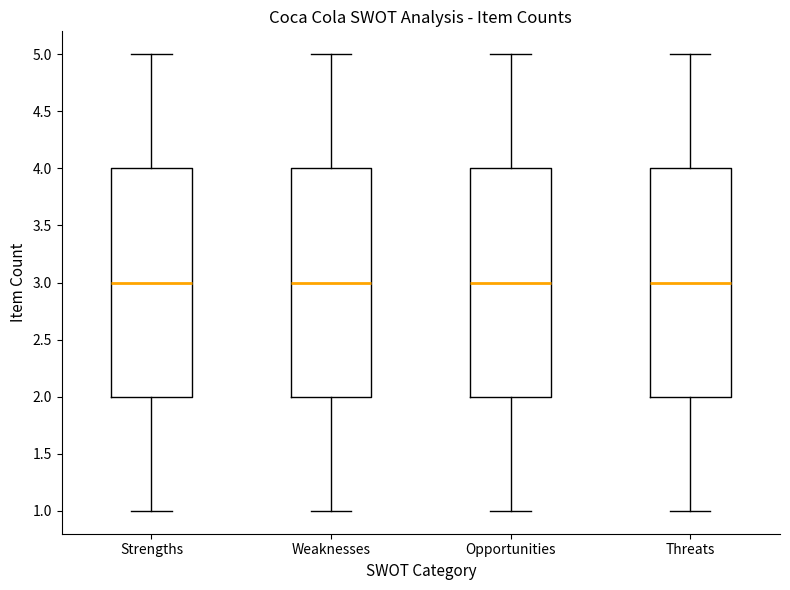

Reading left to right, transcribe this box plot: for each box, give where its median line is, the range the box spans, and where its two whiskers end, as read against the y-axis. The values are not printed on the chart, so give them approximately, as read against the axis.

Strengths: median 3, box 2 to 4, whiskers 1 to 5
Weaknesses: median 3, box 2 to 4, whiskers 1 to 5
Opportunities: median 3, box 2 to 4, whiskers 1 to 5
Threats: median 3, box 2 to 4, whiskers 1 to 5